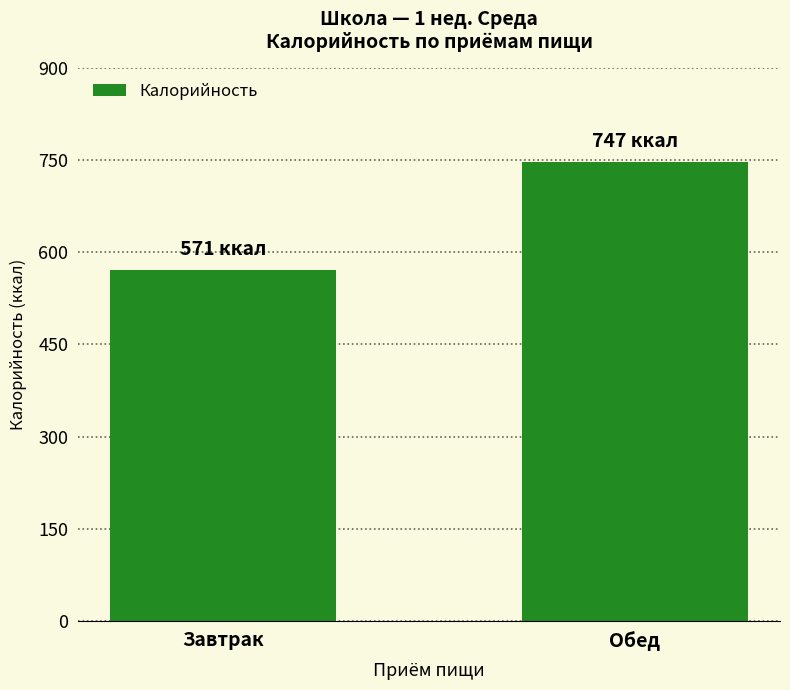

Between Завтрак and Обед, which is larger?

Обед